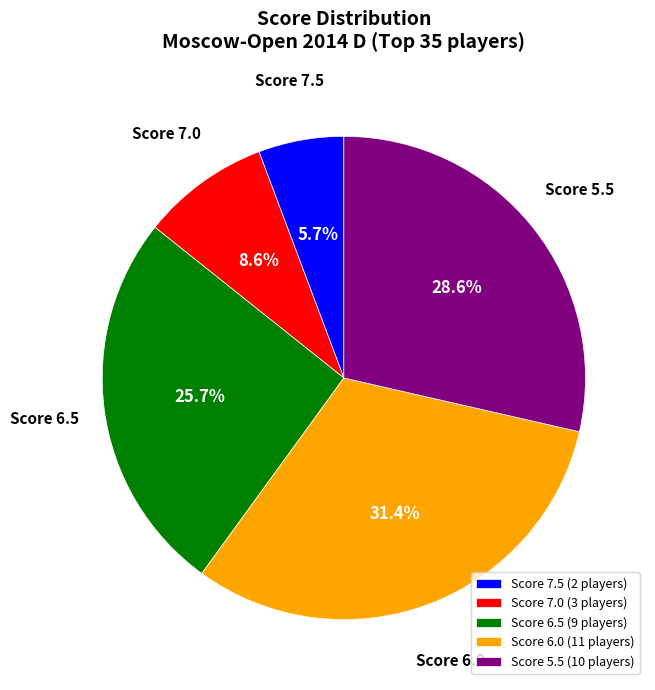

How many slices are in this pie chart?

5